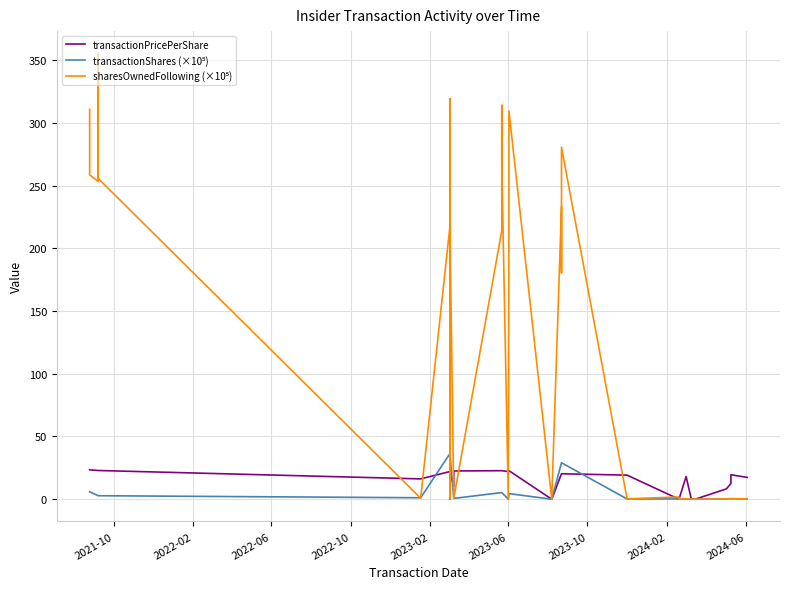

How many lines are shown in the chart?

3